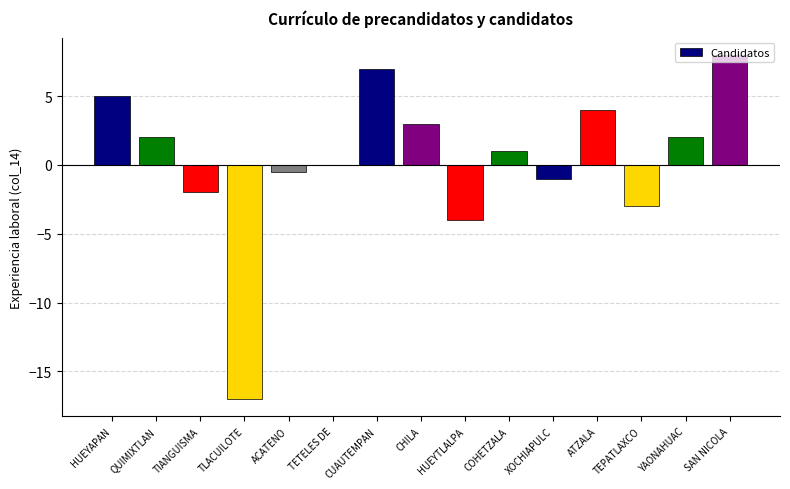

What is the sum of all values?

4.5